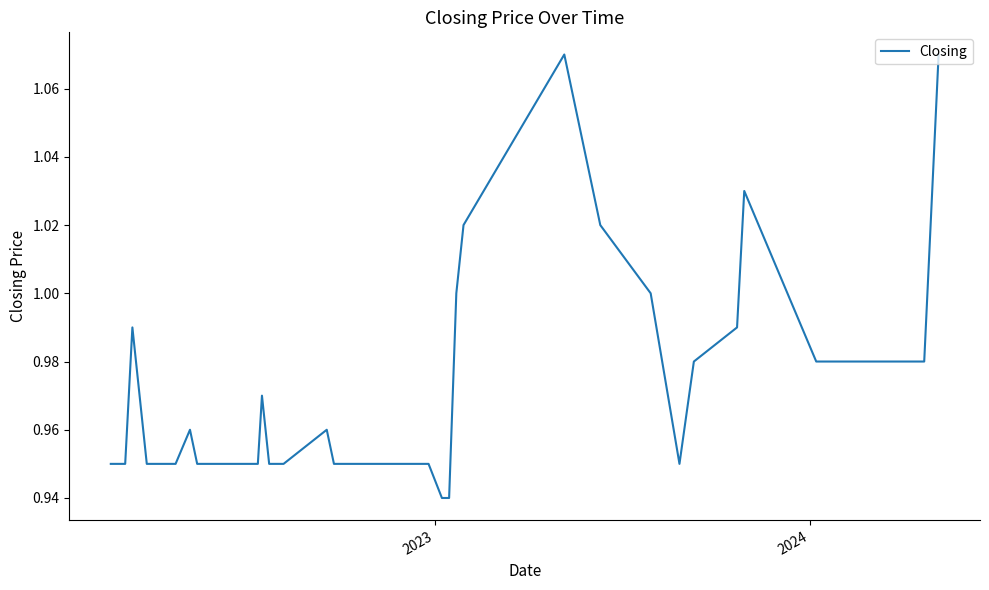

What is the sum of all values?

38.8